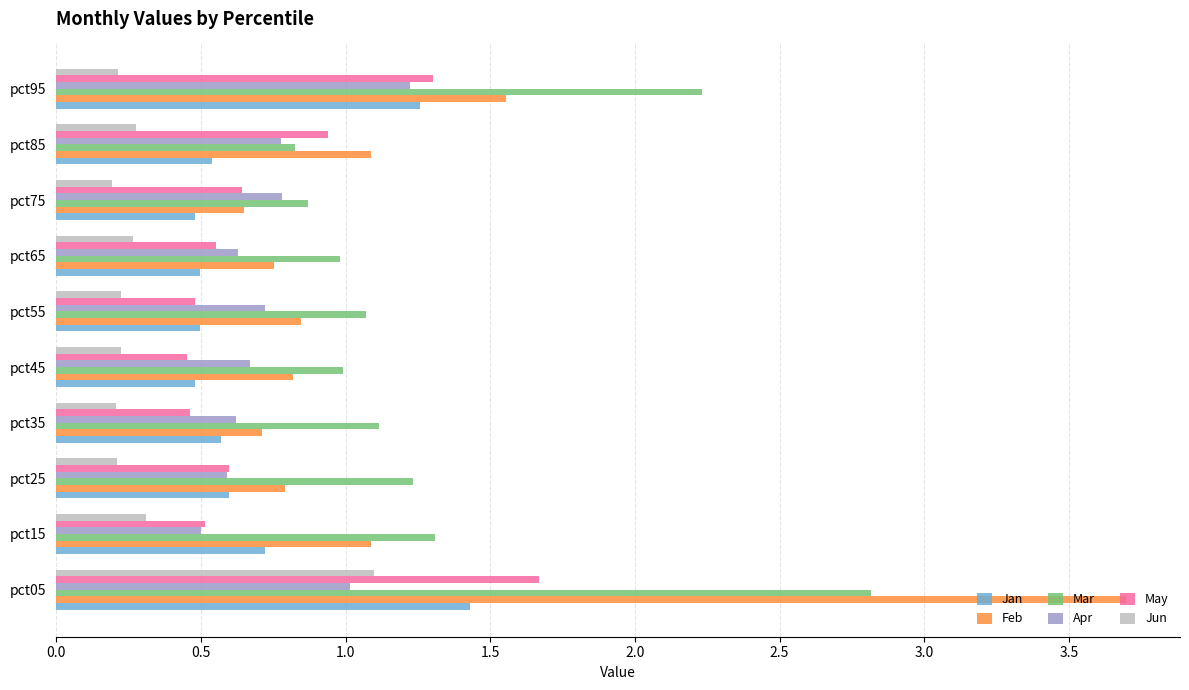

Which label corresponds to the largest value in the chart?

pct05